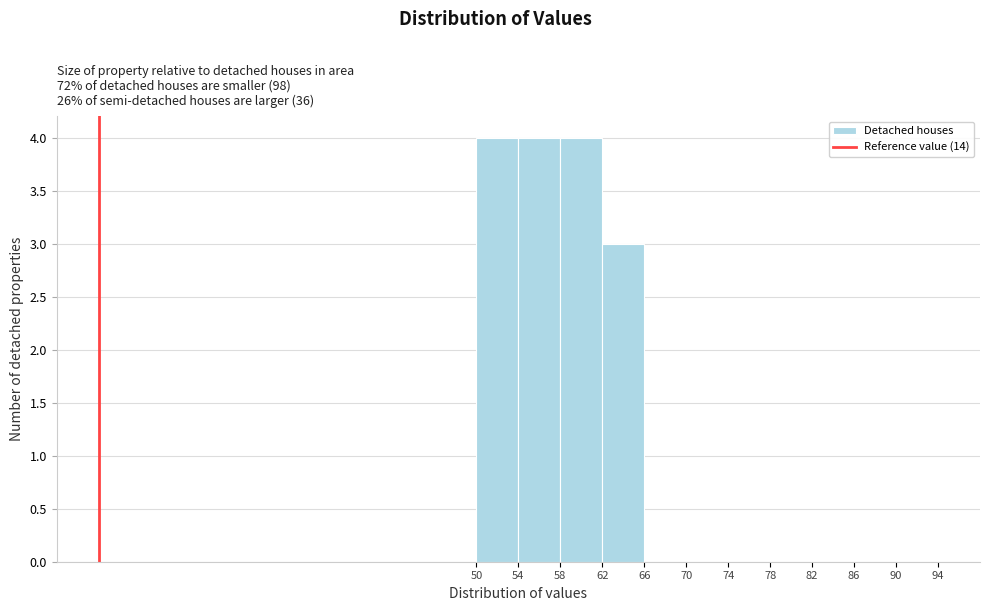

Reading left to right, list every bar in this chart as the range it spans on the x-axis followed by its height. The values are not printed on the chart, so give them approximately, as read against the axis.

50 to 54: 4
54 to 58: 4
58 to 62: 4
62 to 66: 3
66 to 70: 0
70 to 74: 0
74 to 78: 0
78 to 82: 0
82 to 86: 0
86 to 90: 0
90 to 94: 0